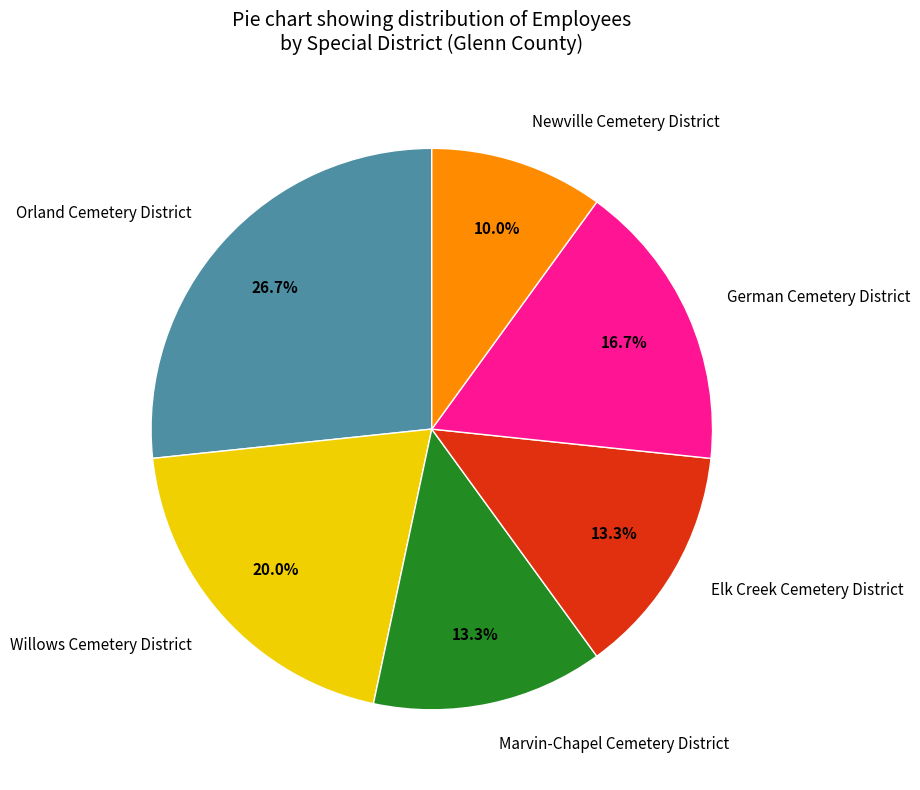

What is the ratio of the value at Willows Cemetery District to the value at German Cemetery District?

1.2